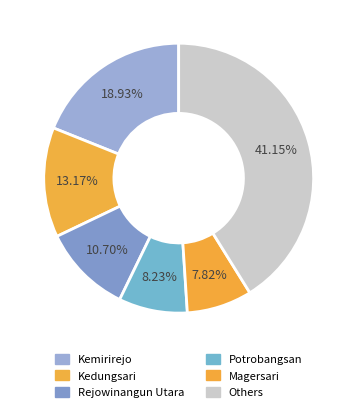

Count the number of slices in the pie.

6